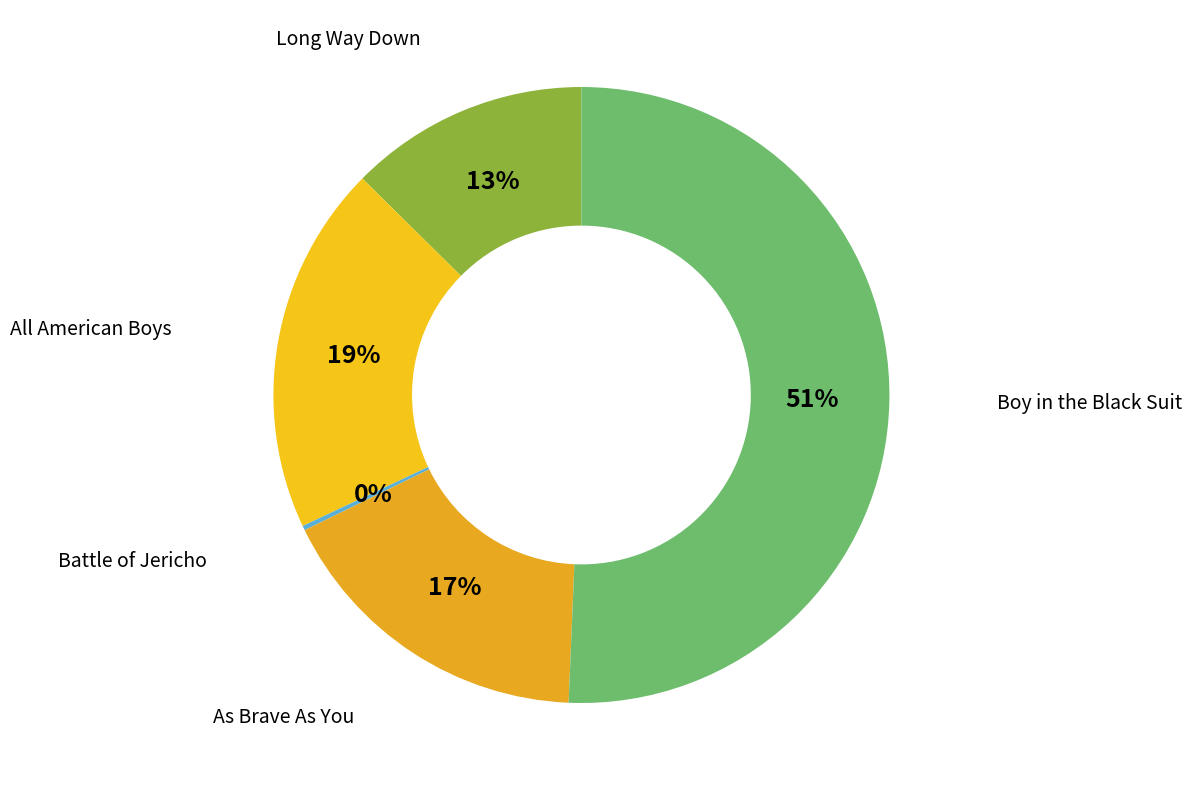

Which slice is the smallest?

Battle of Jericho